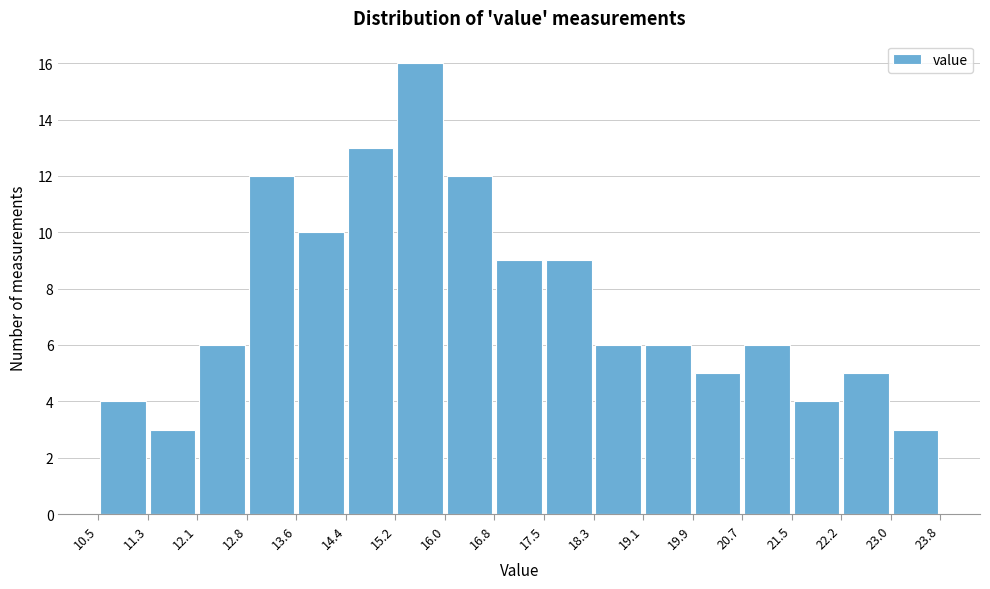

Over which range of the x-axis is the bar tallest?

15.2 to 16.0